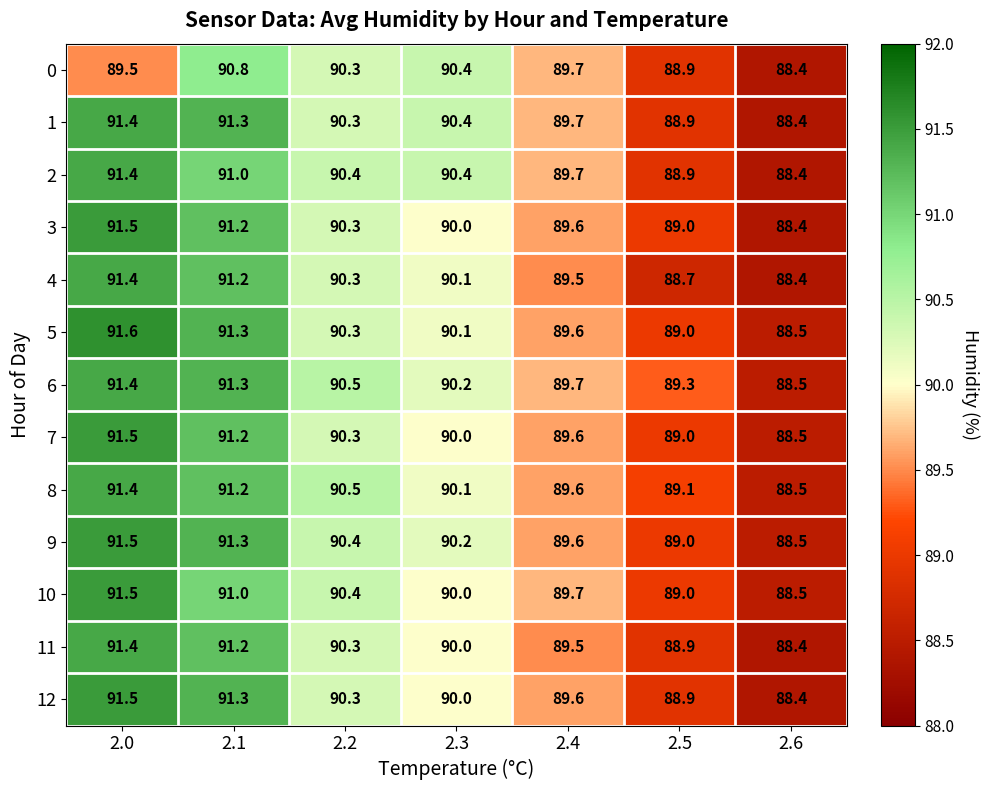

Which series has the largest total across all categories?

6